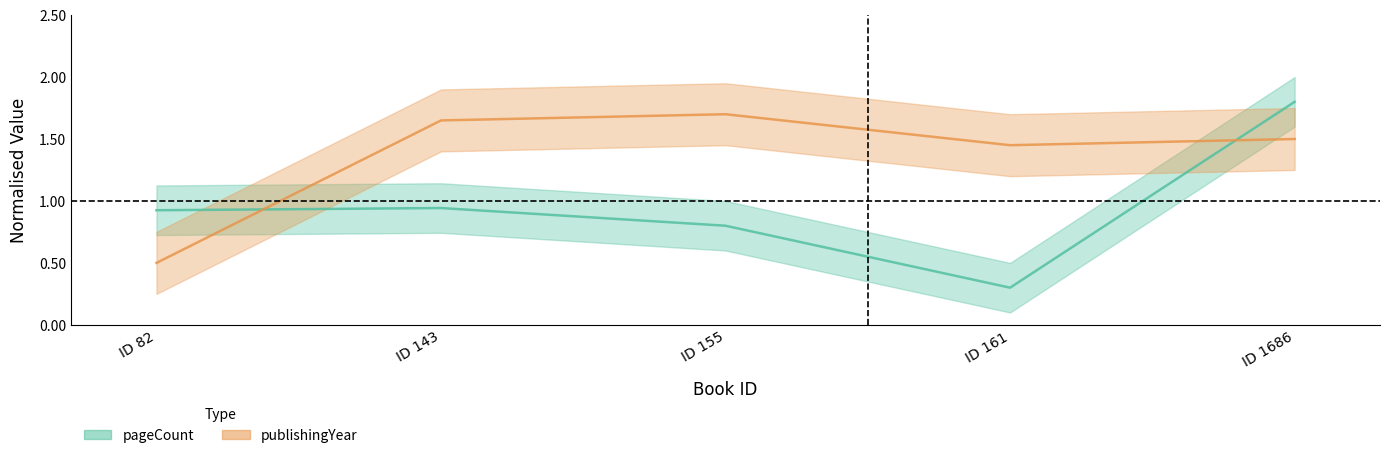

Rank the series by their maximum value, from lowest to highest.

publishingYear, pageCount